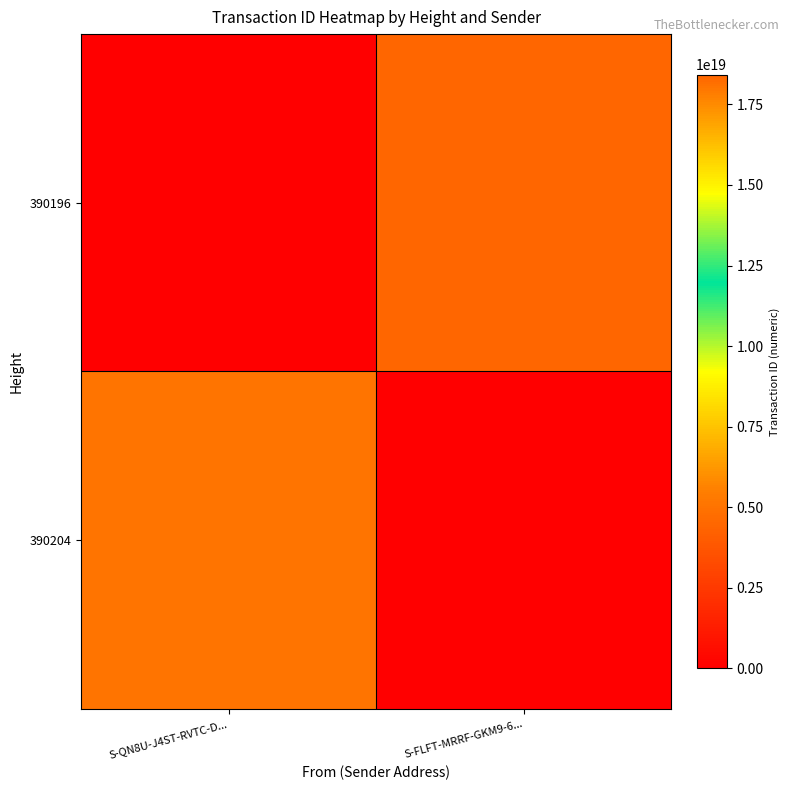

What is the difference between the highest and lowest values at S-QN8U-J4ST-RVTC-D...?

5078024641379952640